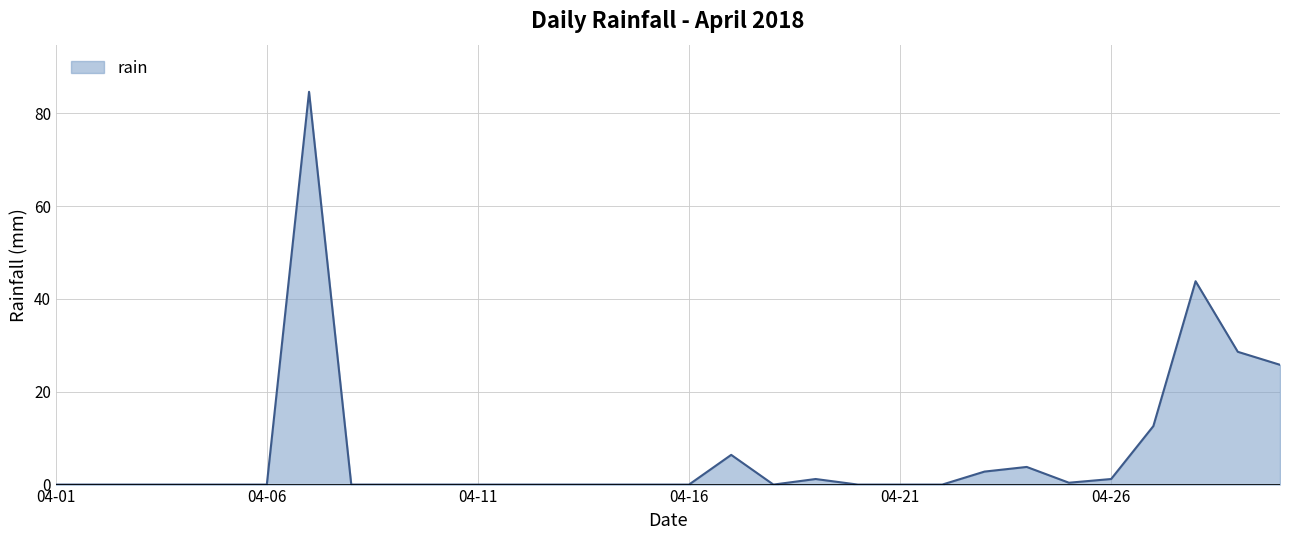

What is the difference between the maximum and minimum values?

84.6